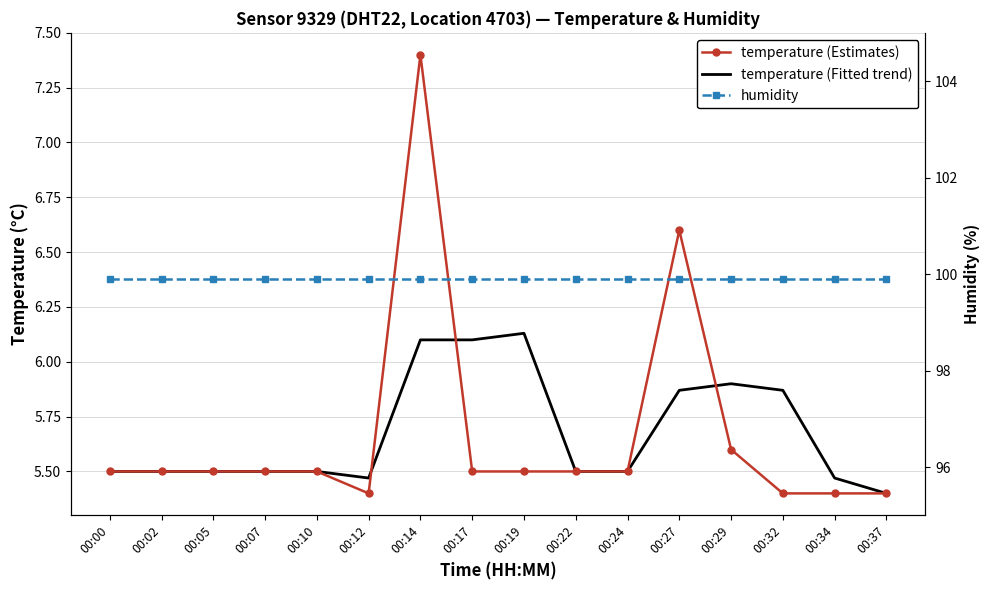

What are all the series names shown in the legend?

temperature (Estimates), temperature (Fitted trend), humidity